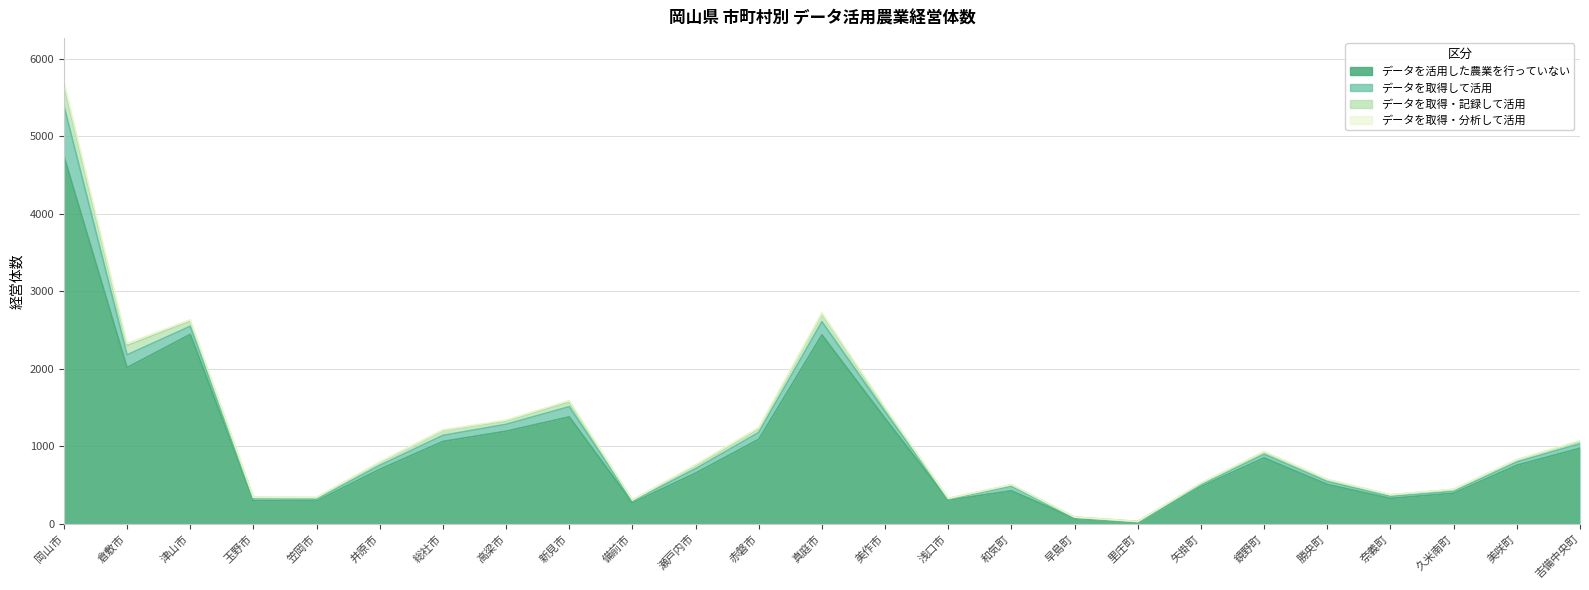

Which series changed the most between 新見市 and 吉備中央町?

データを活用した農業を行っていない